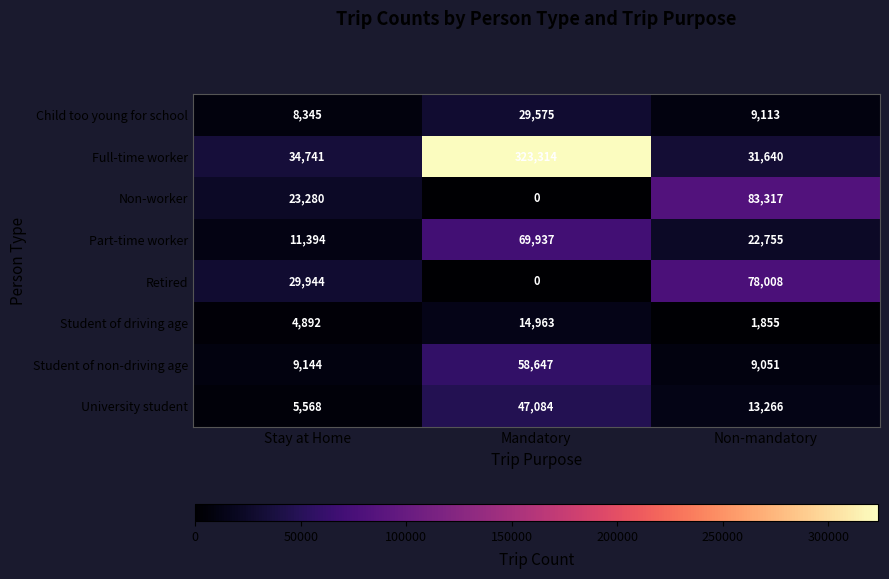

Which category has the highest value across all series?

Mandatory